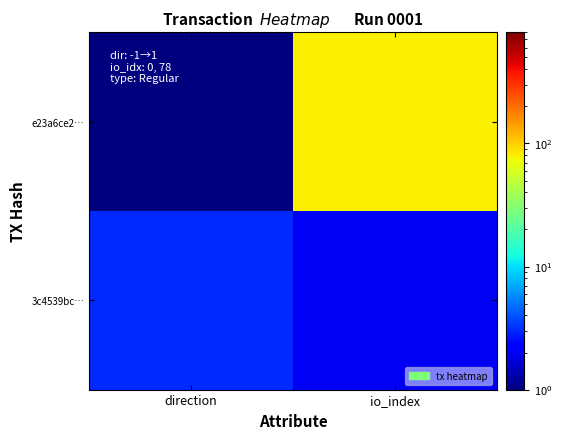

Reading left to right, transcribe all the data shown in this chart.

e23a6ce2…: direction=1	io_index=80
3c4539bc…: direction=3	io_index=2